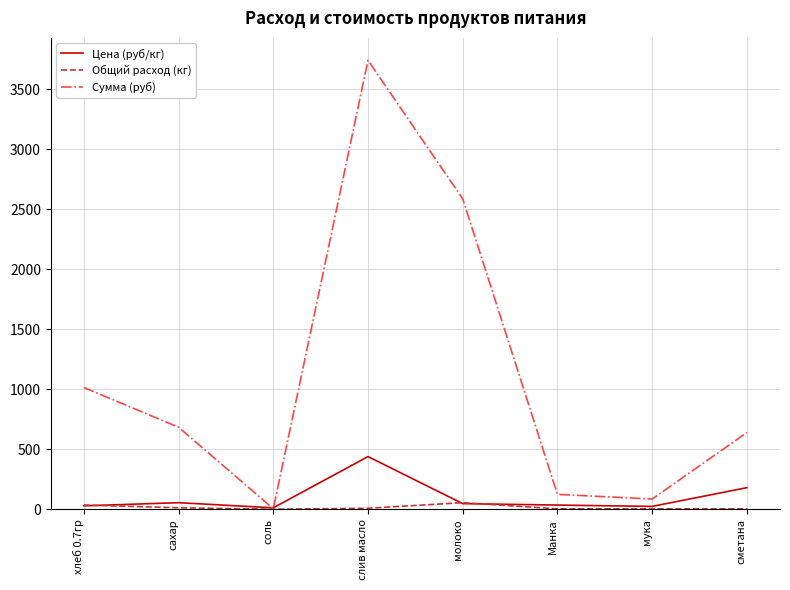

What position from the left is мука?

7